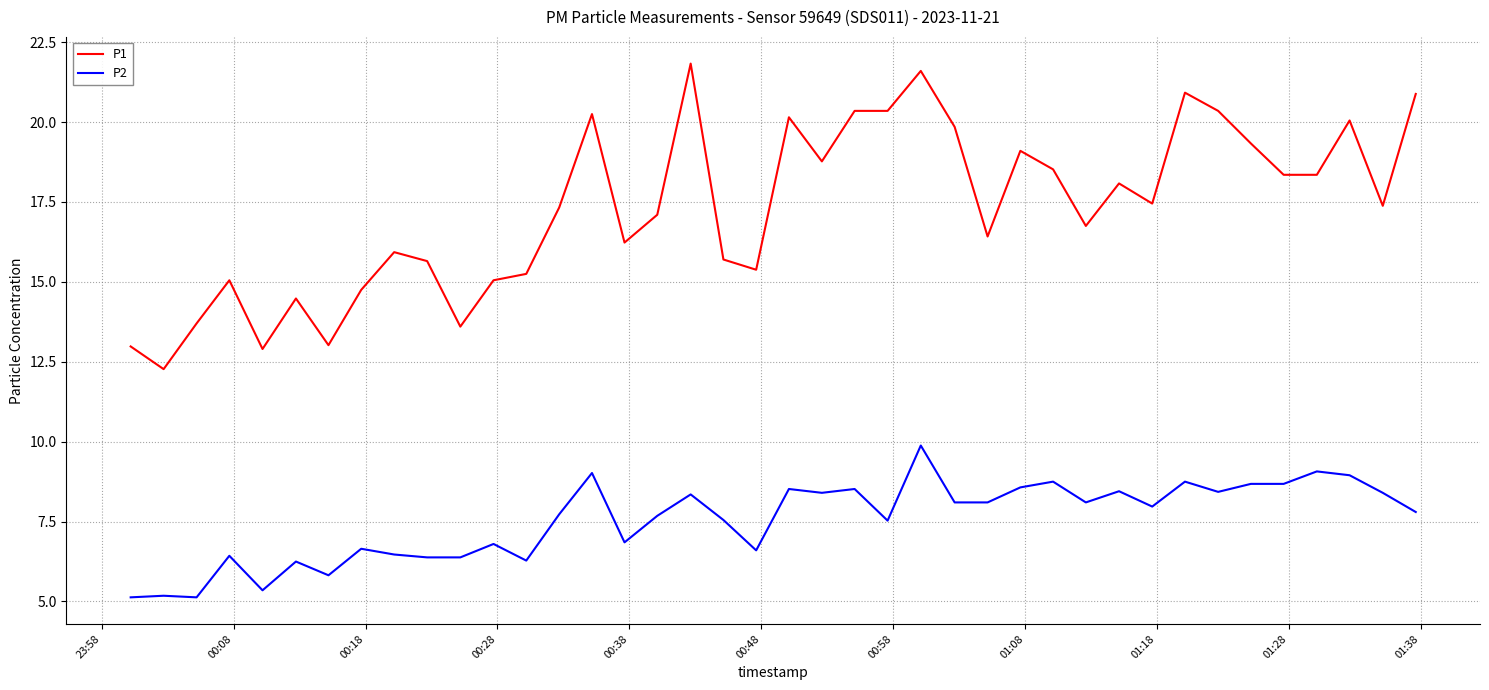

How many values in the P2 series are below 7?

15